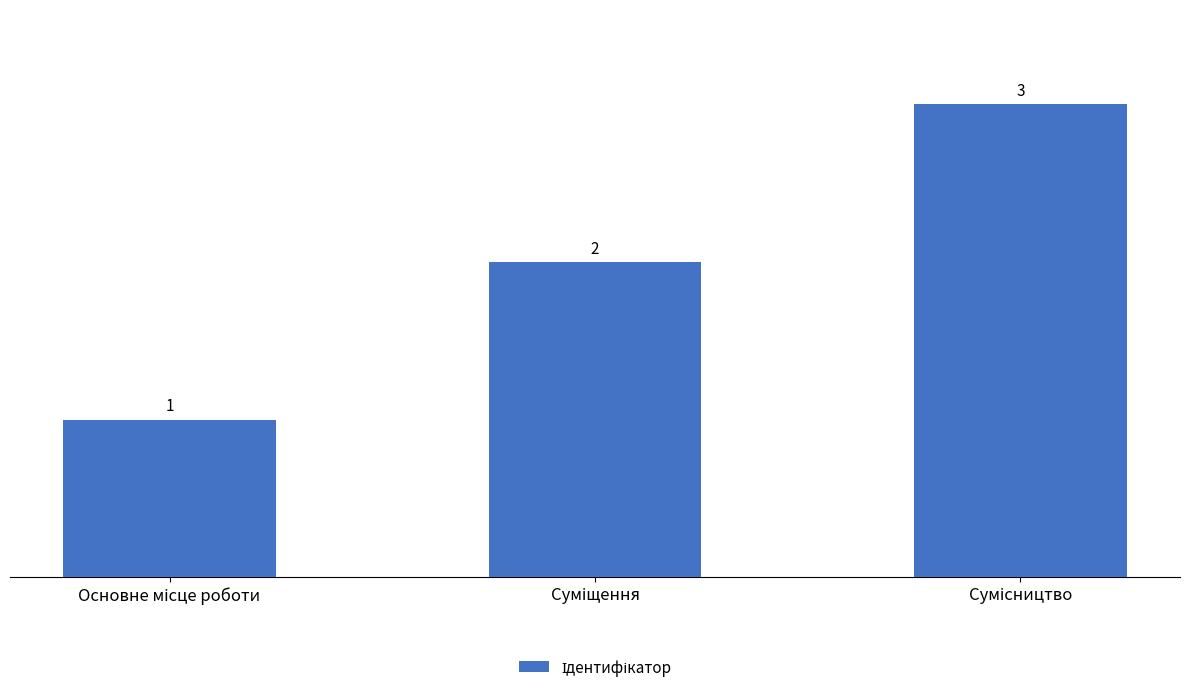

What is the value of the 2nd bar from the left?

2